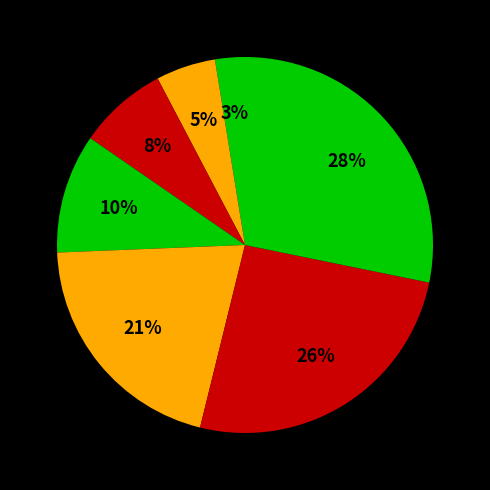

Which slice is the largest?

roll-on roll-off unaccompanied